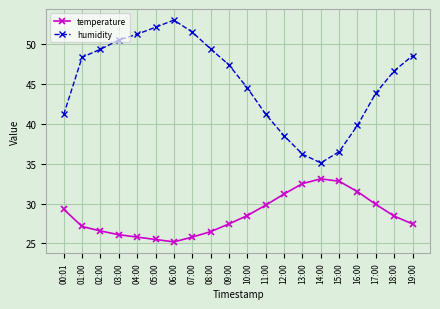

The value of temperature at 19:00 is 14.0. True or false?

False